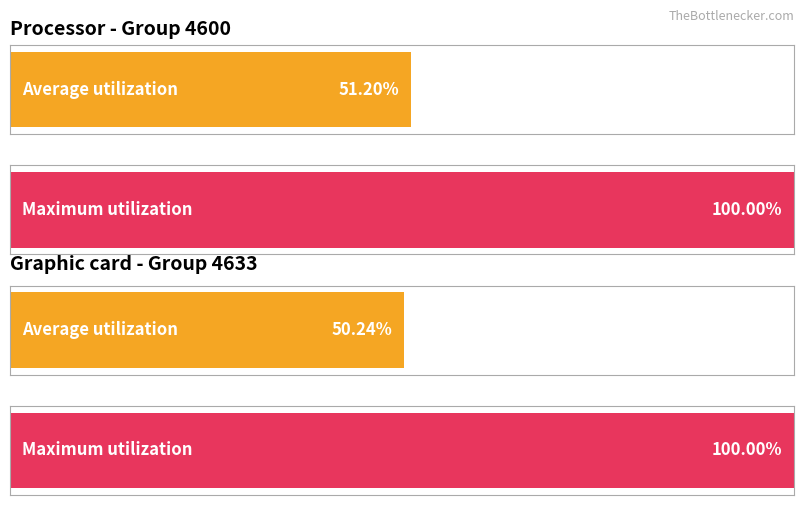

The Total series shows 845 at 4653. True or false?

False